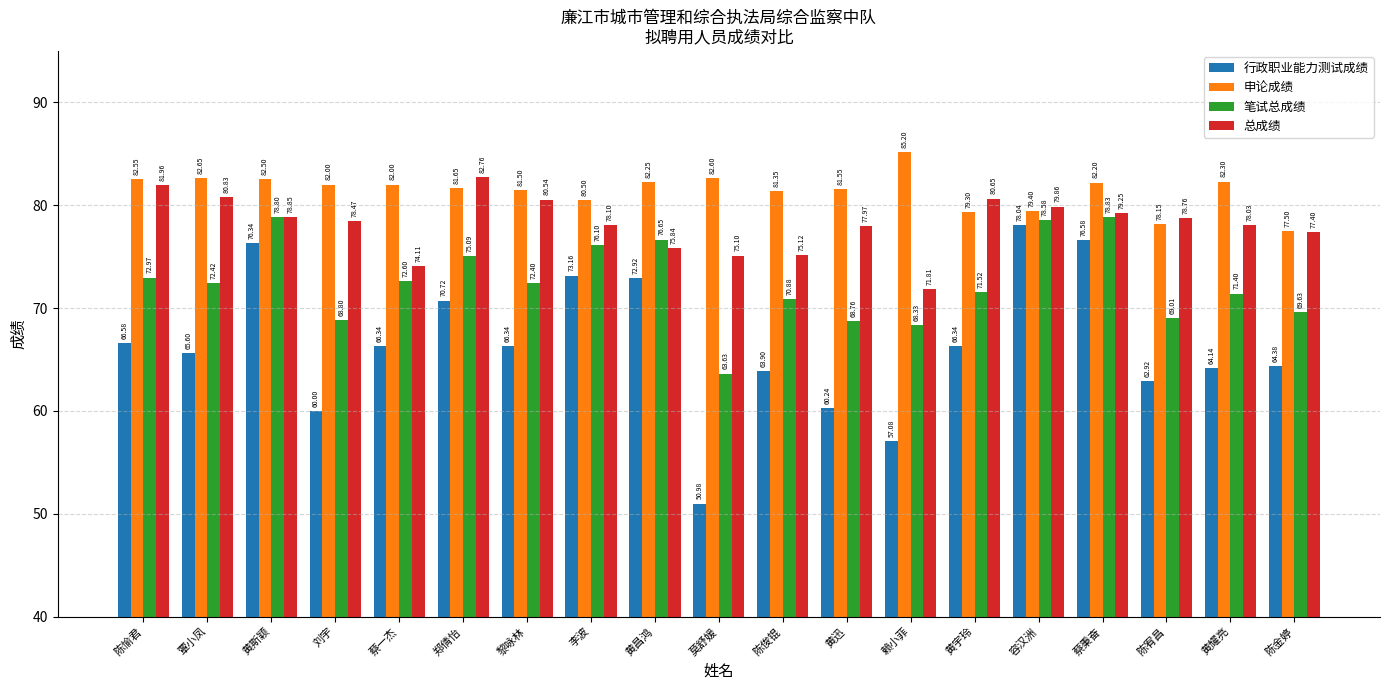

What is the average value of the 总成绩 series?

78.2